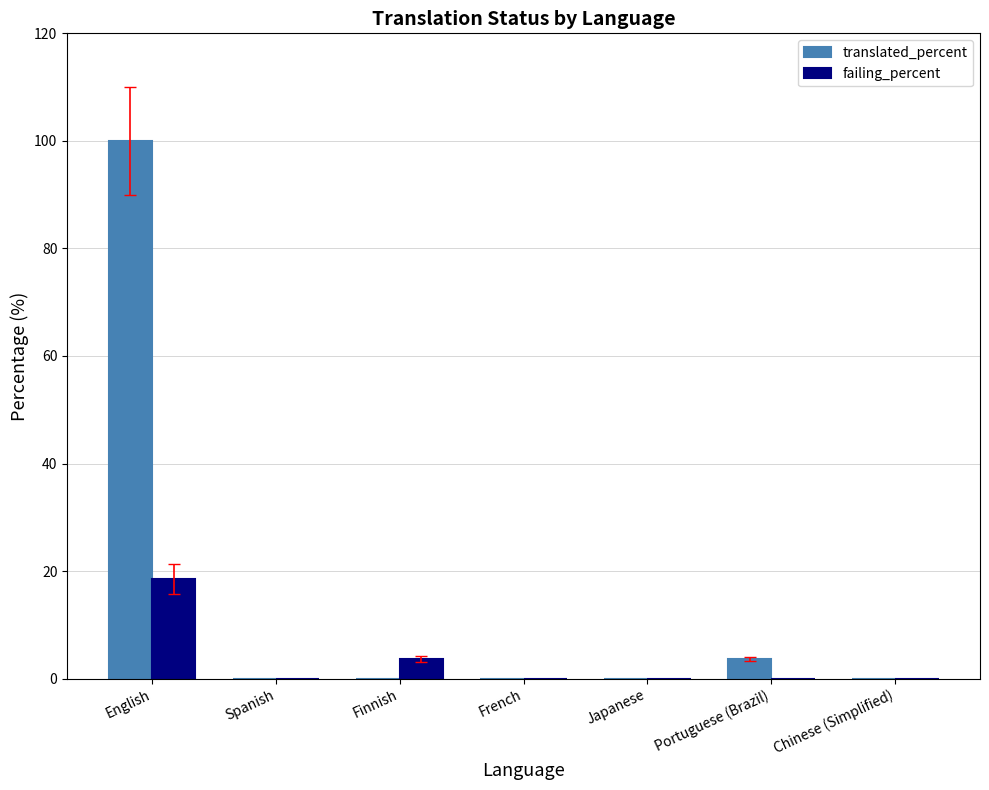

Is it true that translated_percent equals 0.0 at Finnish?

True